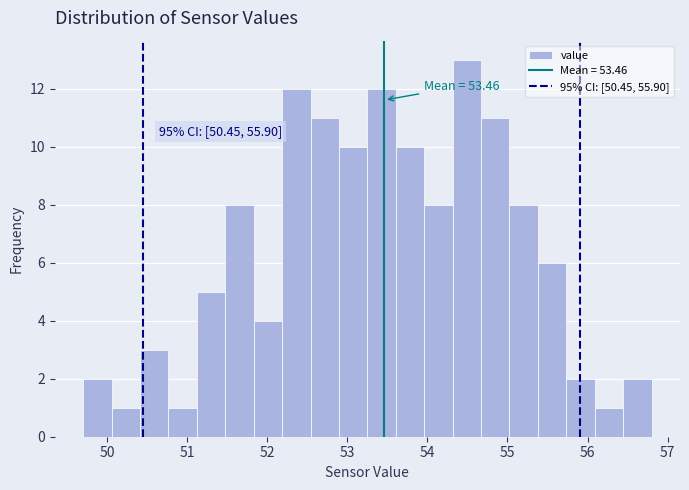

Around what value on the x-axis is the tallest bar? Give the approximate position of its centre, as read against the axis.

54.5